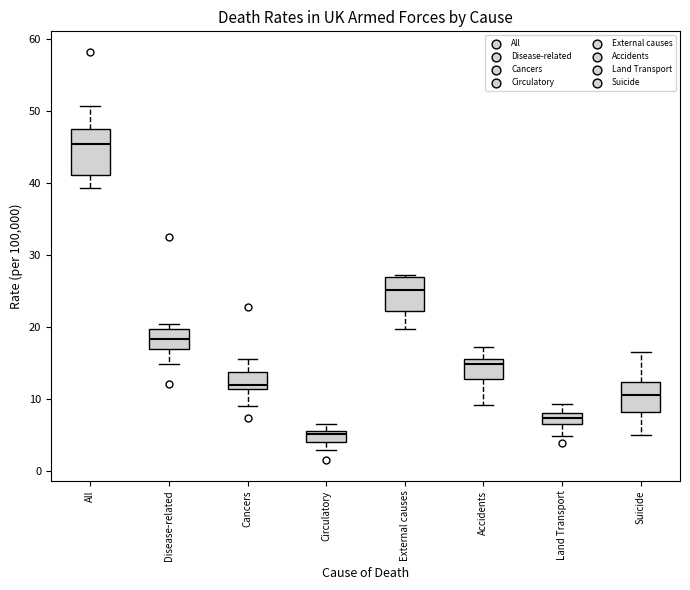

Reading left to right, read every box against the y-axis: the position of its median line, the range the box covers, and the ends of its whiskers. The values are not printed on the chart, so give them approximately, as read against the axis.

All: median 45, box 41 to 48, whiskers 39 to 51
Disease-related: median 18, box 17 to 20, whiskers 15 to 20 (just above the box's upper edge)
Cancers: median 12, box 11 to 14, whiskers 9 to 16
Circulatory: median 5, box 4 to 6, whiskers 3 to 6 (above the box's upper edge)
External causes: median 25, box 22 to 27, whiskers 20 to 27 (just above the box's upper edge)
Accidents: median 15 (just below the box's upper edge), box 13 to 15, whiskers 9 to 17
Land Transport: median 7, box 6 to 8, whiskers 5 to 9
Suicide: median 11, box 8 to 12, whiskers 5 to 16